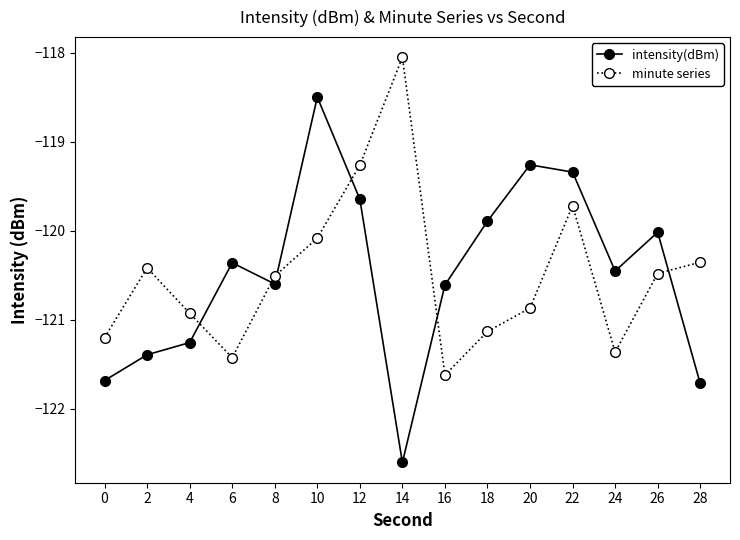

At which label does minute series first exceed -120?

12